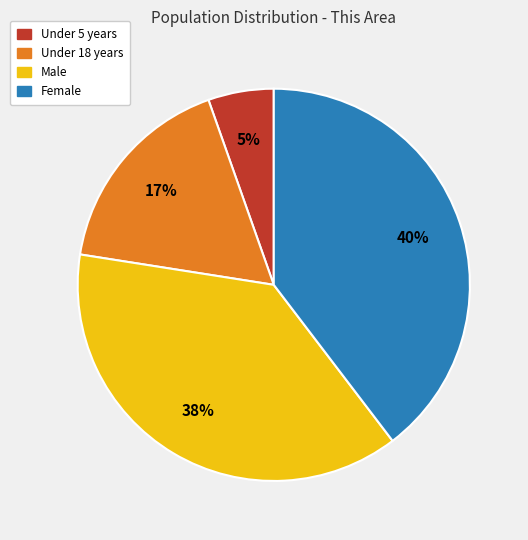

The Male slice represents 38% of the pie. True or false?

True